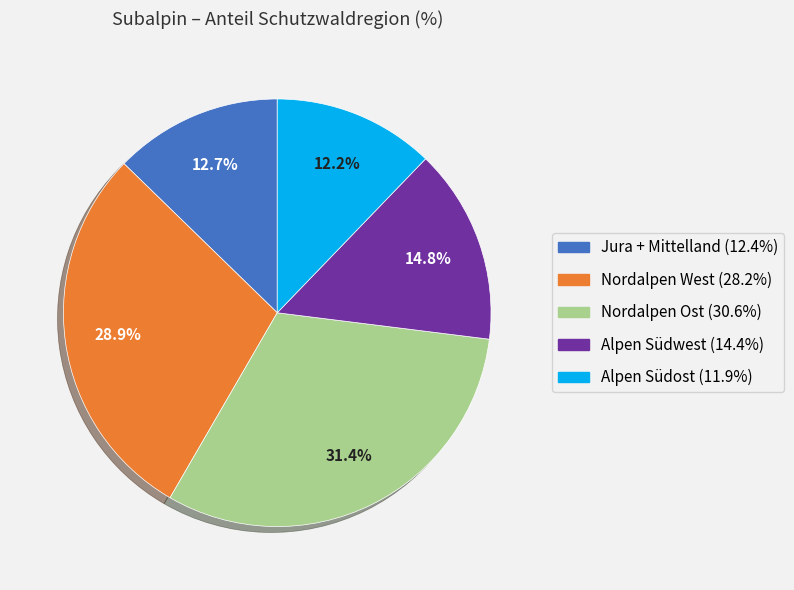

To the nearest percent, what percentage of the pie is Nordalpen Ost?

31%